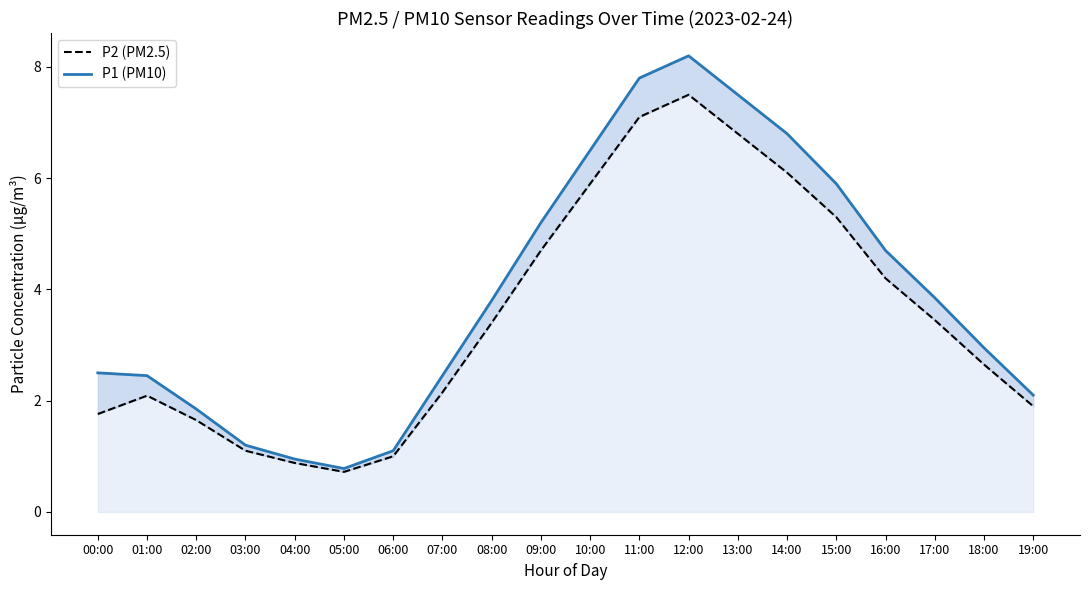

True or false: P1 (PM10) has a value of 2.5 at 15:00.

False